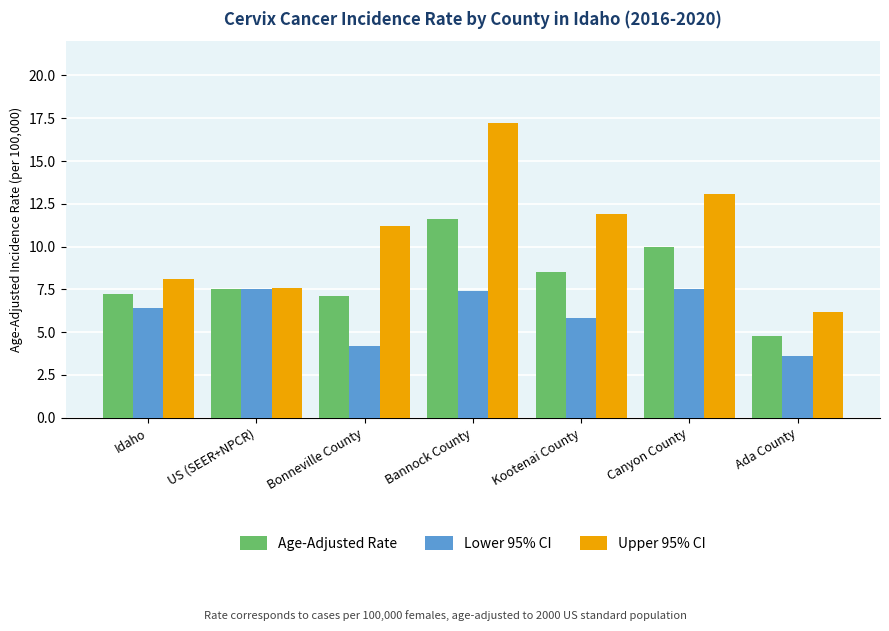

Rank the series at Canyon County from lowest to highest value.

Lower 95% CI, Age-Adjusted Rate, Upper 95% CI